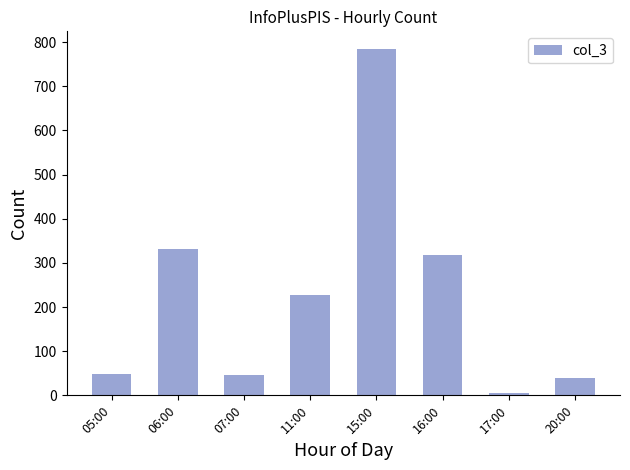

Are the bars horizontal?

No